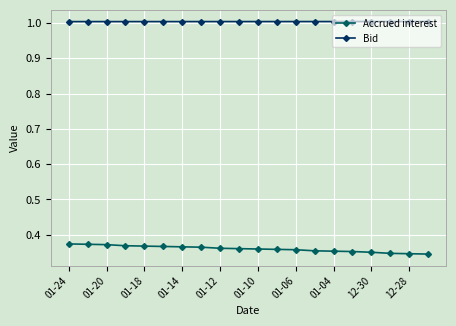

What is the minimum value for Bid?

1.0